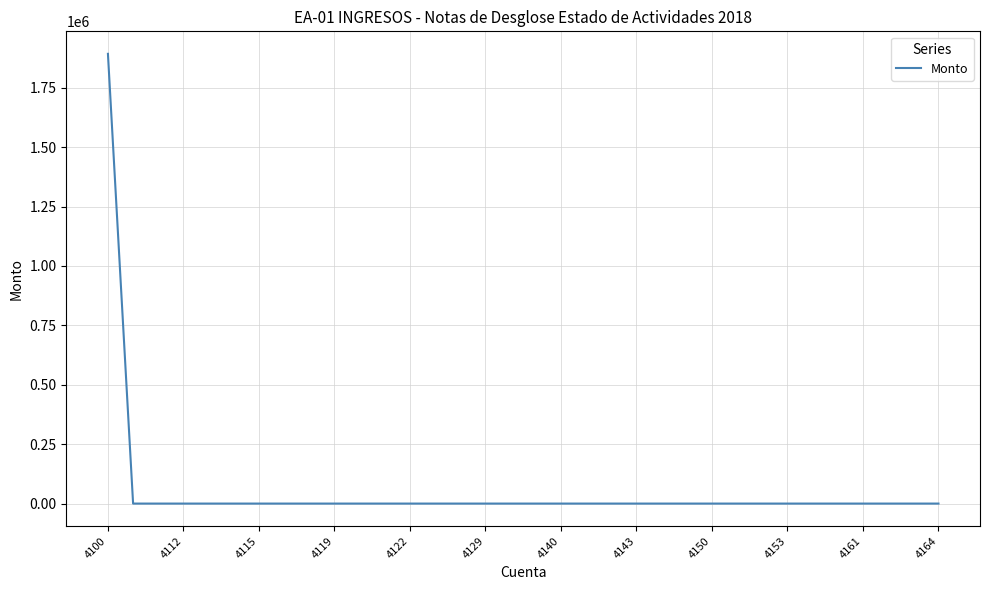

Reading left to right, extract all data points from this chart.

1892866.9	0.0	0.0	0.0	0.0	0.0	0.0	0.0	0.0	0.0	0.0	0.0	0.0	0.0	0.0	0.0	0.0	0.0	0.0	0.0	0.0	0.0	0.0	0.0	0.0	0.0	0.0	0.0	0.0	0.0	0.0	0.0	0.0	0.0